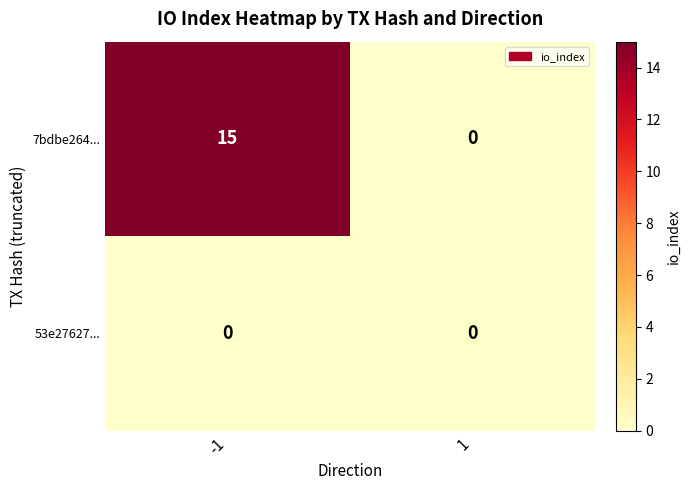

List the series in order of their overall mean, highest first.

7bdbe264..., 53e27627...